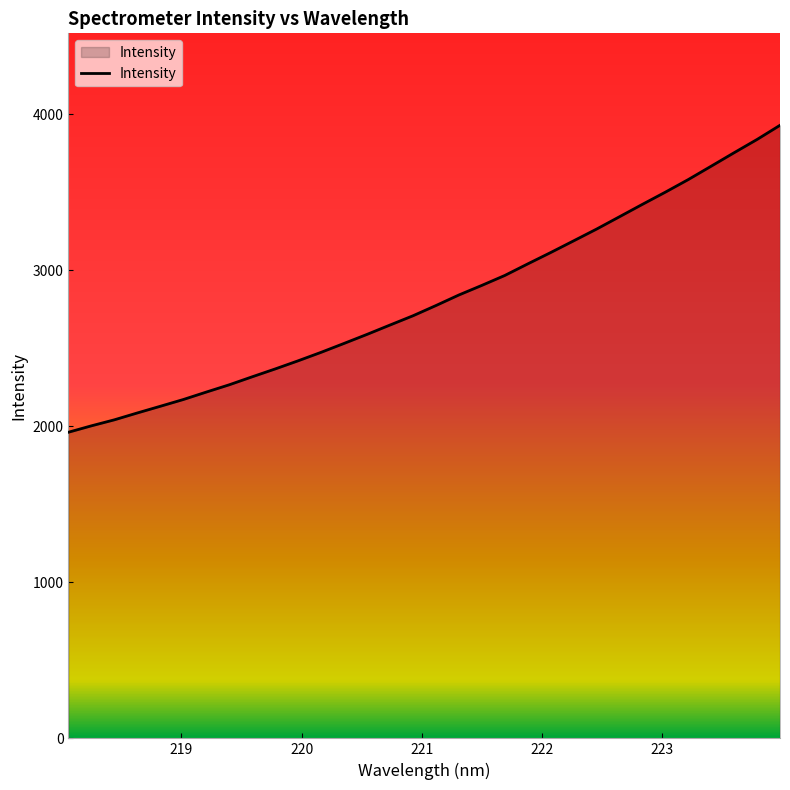

What is the minimum value shown in the chart?

1962.4